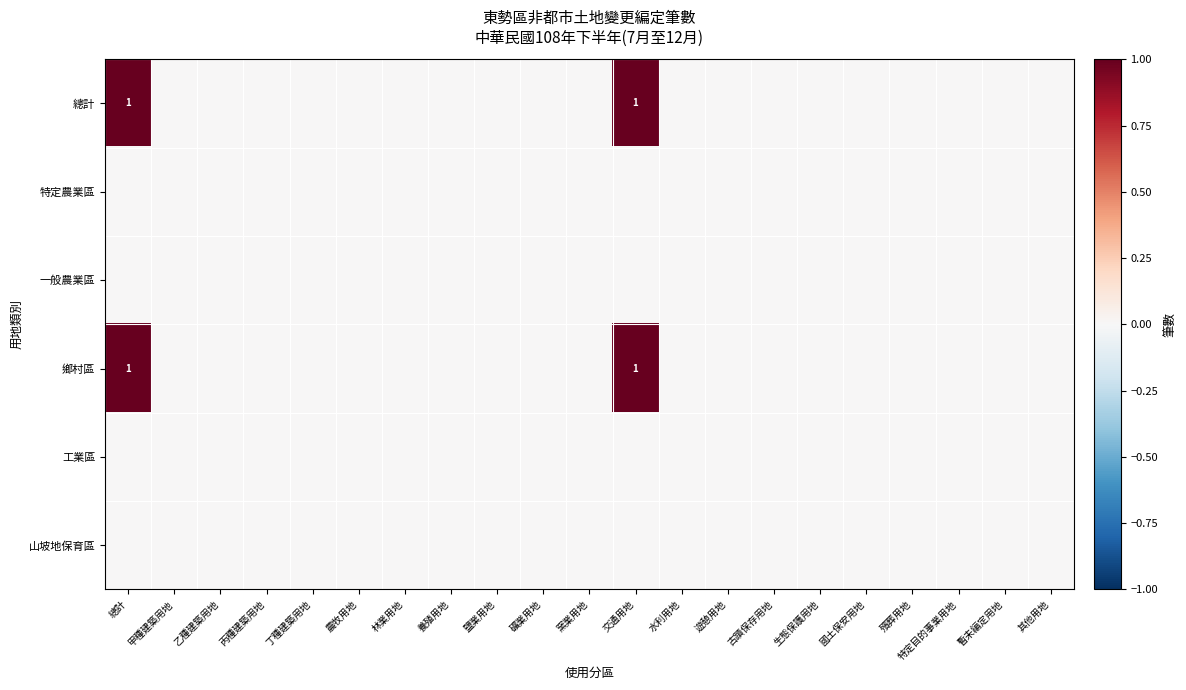

The 總計 series shows 2 at 交通用地. True or false?

False